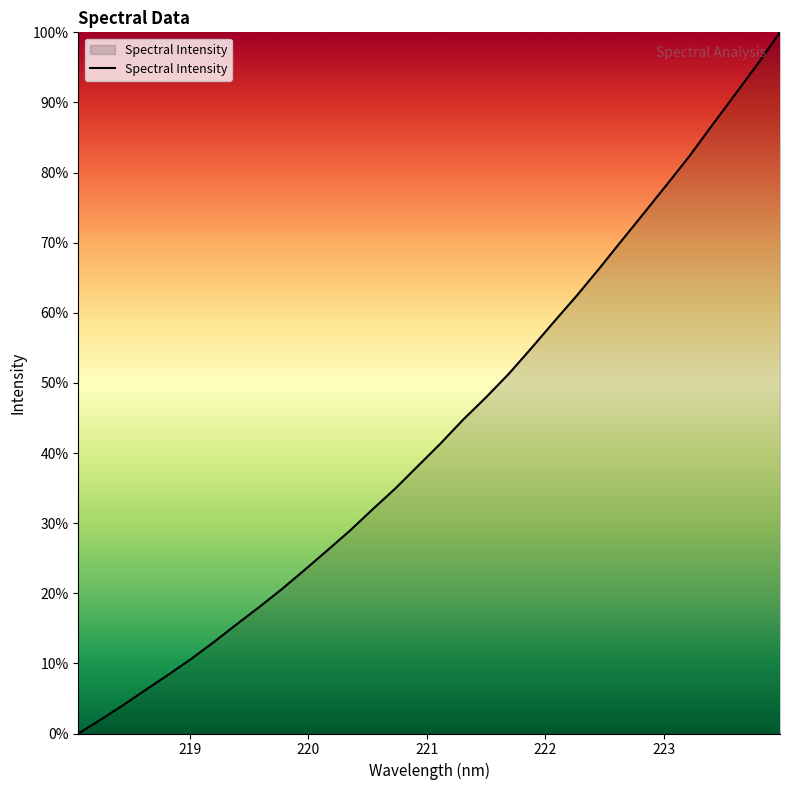

What is the difference between the maximum and minimum values?

100.0